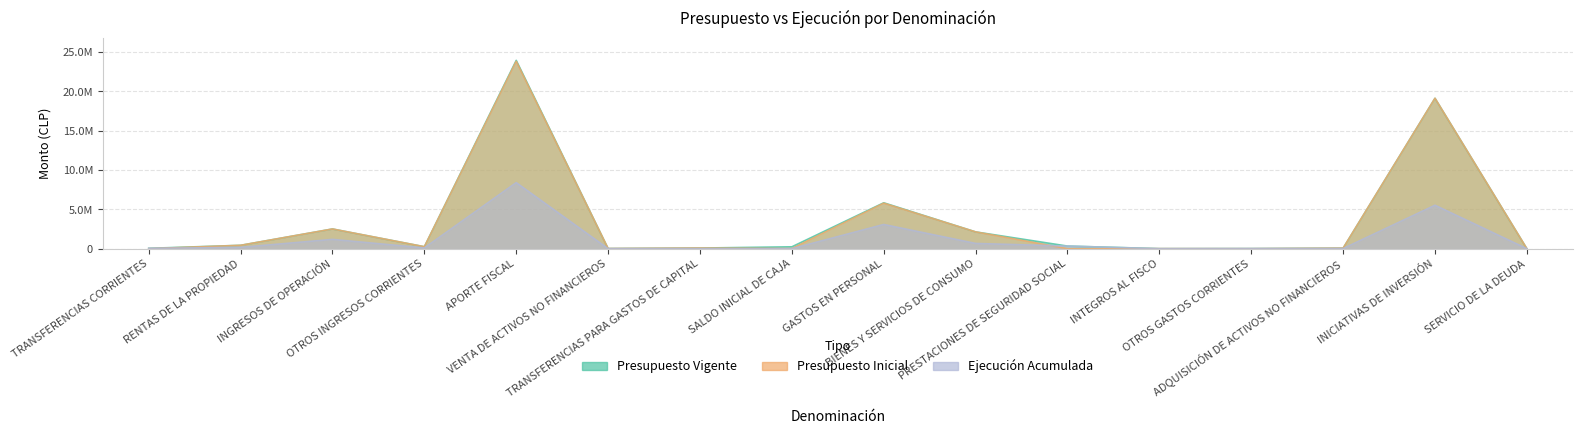

Reading left to right, list all the values displayed in this chart.

Presupuesto Inicial: TRANSFERENCIAS CORRIENTES=0	RENTAS DE LA PROPIEDAD=429620	INGRESOS DE OPERACIÓN=2506681	OTROS INGRESOS CORRIENTES=249643	APORTE FISCAL=23821163	VENTA DE ACTIVOS NO FINANCIEROS=17576	TRANSFERENCIAS PARA GASTOS DE CAPITAL=80340	SALDO INICIAL DE CAJA=10000	GASTOS EN PERSONAL=5784715	BIENES Y SERVICIOS DE CONSUMO=2134540	PRESTACIONES DE SEGURIDAD SOCIAL=0	INTEGROS AL FISCO=5637	OTROS GASTOS CORRIENTES=10	ADQUISICIÓN DE ACTIVOS NO FINANCIEROS=64890	INICIATIVAS DE INVERSIÓN=19125128	SERVICIO DE LA DEUDA=103
Presupuesto Vigente: TRANSFERENCIAS CORRIENTES=46677	RENTAS DE LA PROPIEDAD=429620	INGRESOS DE OPERACIÓN=2506681	OTROS INGRESOS CORRIENTES=249643	APORTE FISCAL=23941248	VENTA DE ACTIVOS NO FINANCIEROS=17576	TRANSFERENCIAS PARA GASTOS DE CAPITAL=80340	SALDO INICIAL DE CAJA=238804	GASTOS EN PERSONAL=5835069	BIENES Y SERVICIOS DE CONSUMO=2134540	PRESTACIONES DE SEGURIDAD SOCIAL=332137	INTEGROS AL FISCO=5637	OTROS GASTOS CORRIENTES=13085	ADQUISICIÓN DE ACTIVOS NO FINANCIEROS=64890	INICIATIVAS DE INVERSIÓN=19125128	SERVICIO DE LA DEUDA=103
Ejecución Acumulada: TRANSFERENCIAS CORRIENTES=46677	RENTAS DE LA PROPIEDAD=166208	INGRESOS DE OPERACIÓN=1182143	OTROS INGRESOS CORRIENTES=93702	APORTE FISCAL=8396915	VENTA DE ACTIVOS NO FINANCIEROS=6123	TRANSFERENCIAS PARA GASTOS DE CAPITAL=0	SALDO INICIAL DE CAJA=0	GASTOS EN PERSONAL=3075450	BIENES Y SERVICIOS DE CONSUMO=665868	PRESTACIONES DE SEGURIDAD SOCIAL=332136	INTEGROS AL FISCO=19	OTROS GASTOS CORRIENTES=13075	ADQUISICIÓN DE ACTIVOS NO FINANCIEROS=12278	INICIATIVAS DE INVERSIÓN=5522467	SERVICIO DE LA DEUDA=0